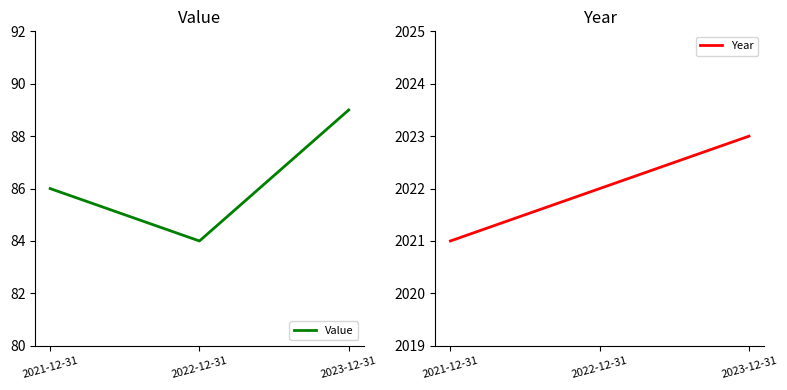

What is the difference between the second highest and minimum values in the Value series?

2